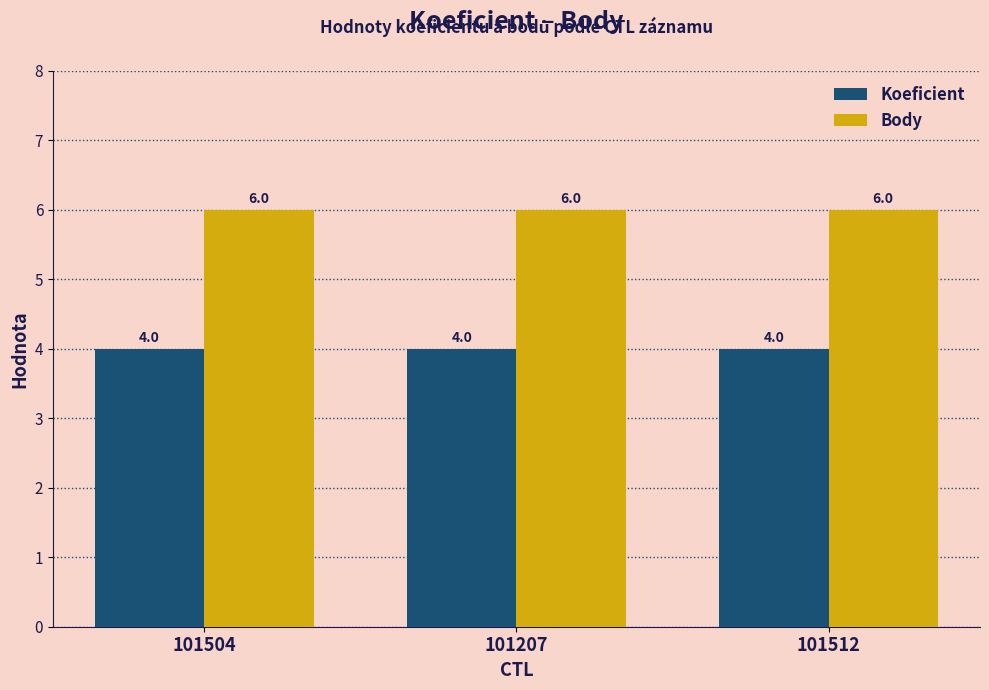

What is the highest value of the Body series?

6